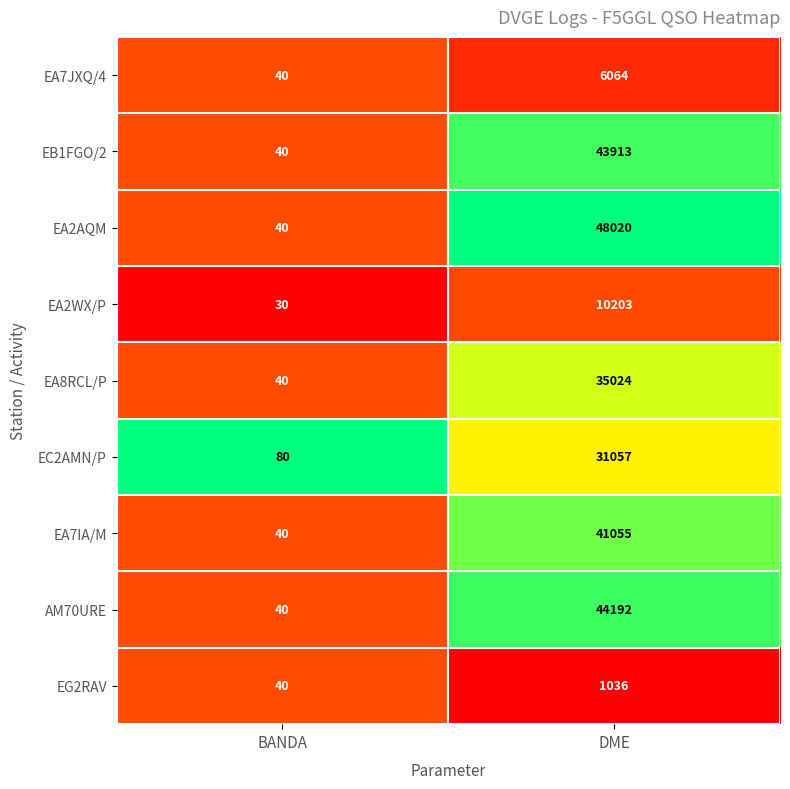

At which category does the chart reach its minimum across all series?

BANDA